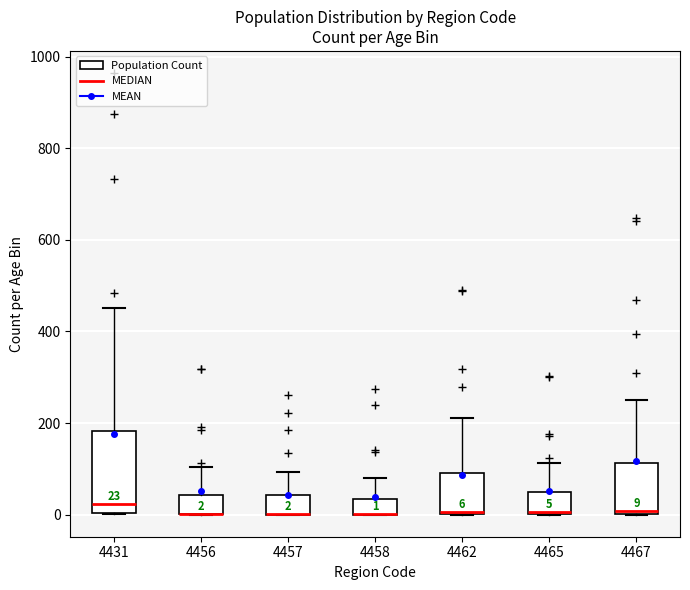

Comparing the boxes themselves (not the whiskers), which one is the tallest?

4431